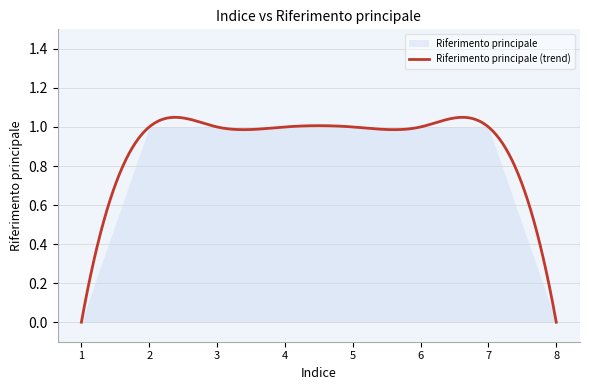

Which has a higher value, 3 or 7?

3